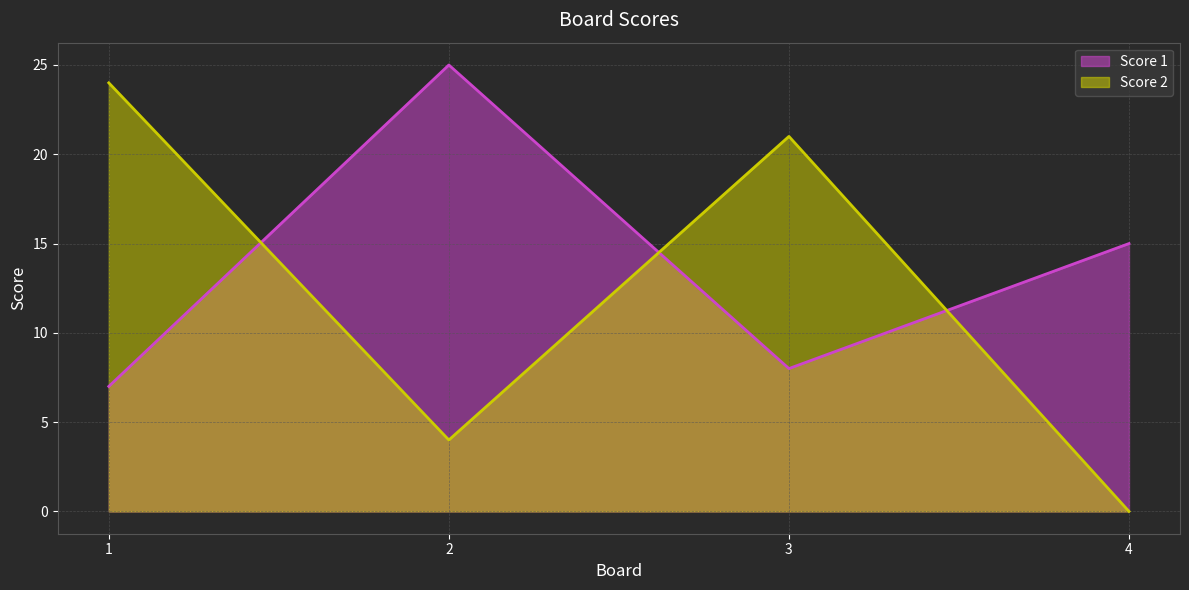

Where is the first local maximum for Score 1?

2